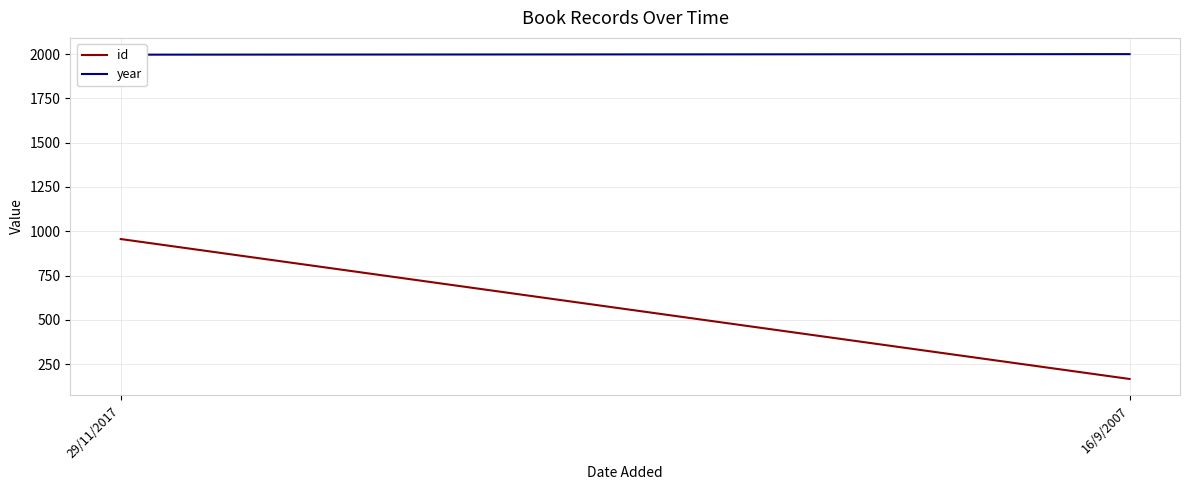

Reading left to right, what are all the values shown in this chart?

id: 29/11/2017=956	16/9/2007=166
year: 29/11/2017=1997	16/9/2007=2000